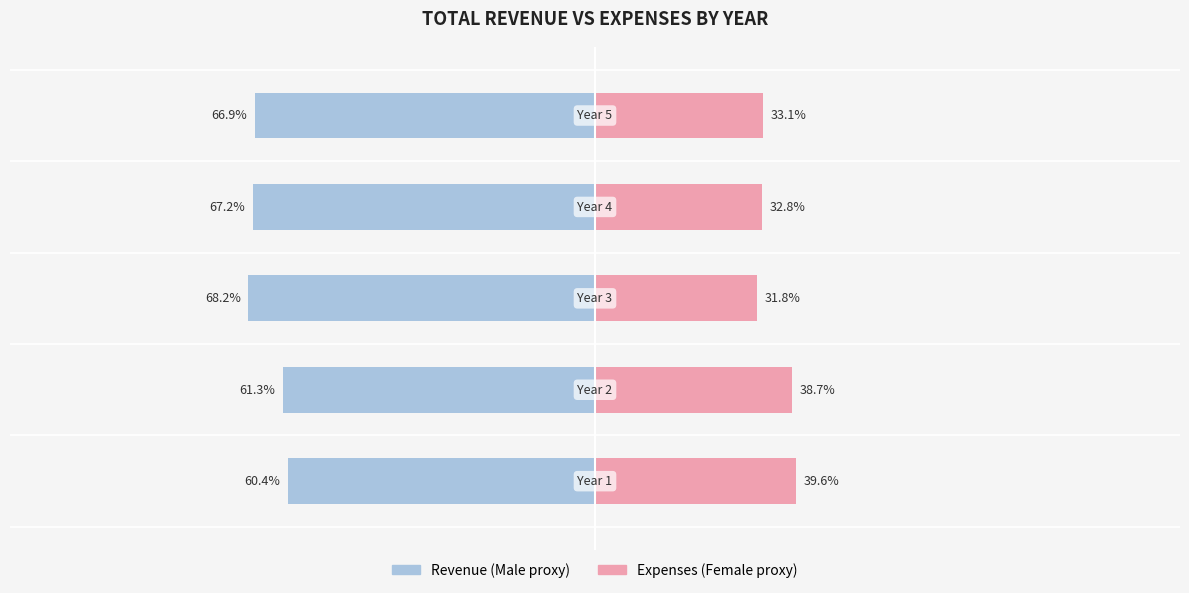

Which series has the largest range (max minus min)?

Male